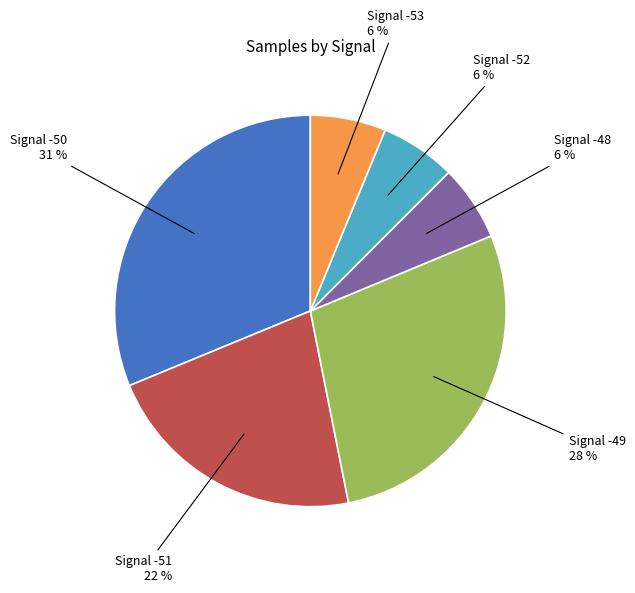

Is there any slice that represents more than half of the pie?

No